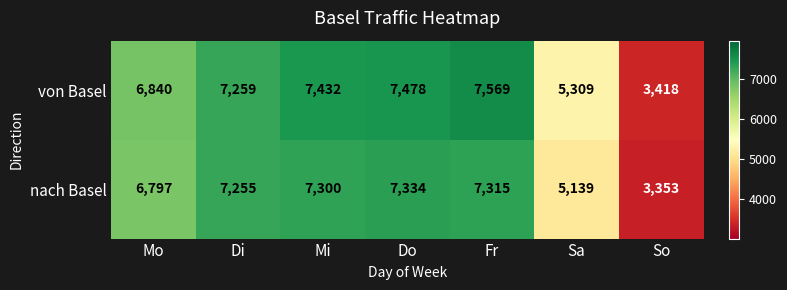

Reading left to right, extract all data points from this chart.

von Basel: Mo=6840	Di=7259	Mi=7432	Do=7478	Fr=7569	Sa=5309	So=3418
nach Basel: Mo=6797	Di=7255	Mi=7300	Do=7334	Fr=7315	Sa=5139	So=3353